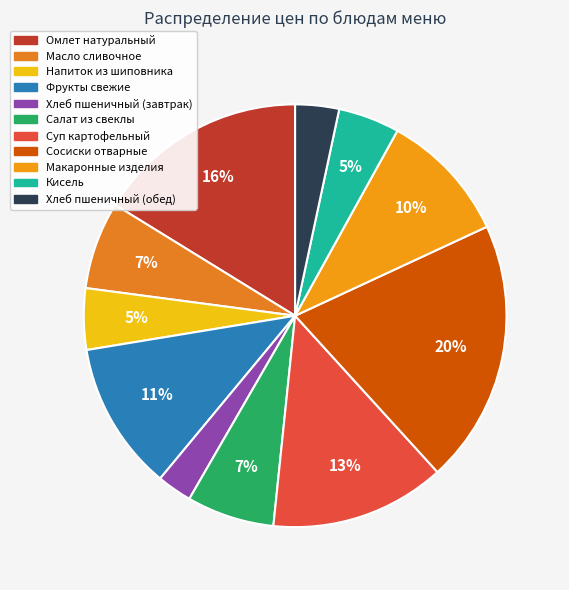

What is the change in value from Омлет натуральный to Кисель?

-17.2